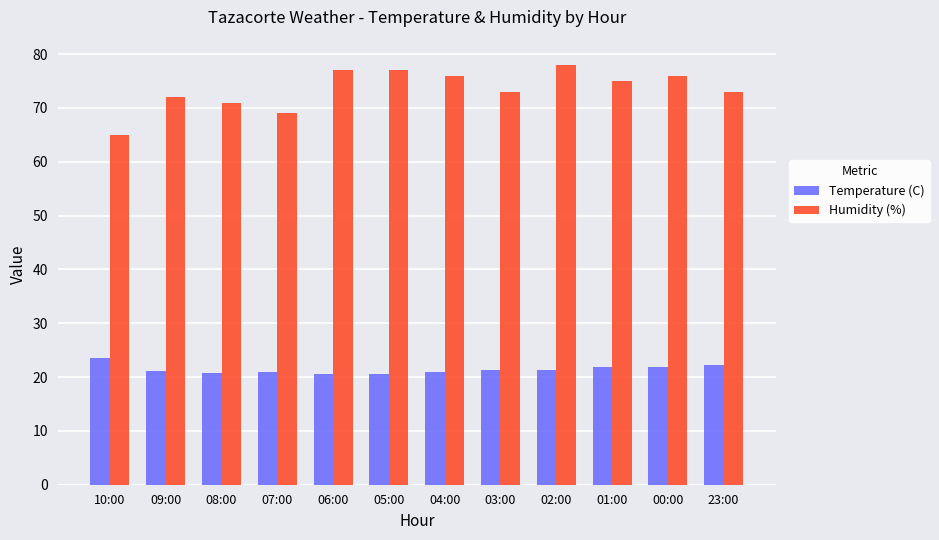

Between 04:00 and 03:00, which series saw the biggest shift?

Humidity (%)